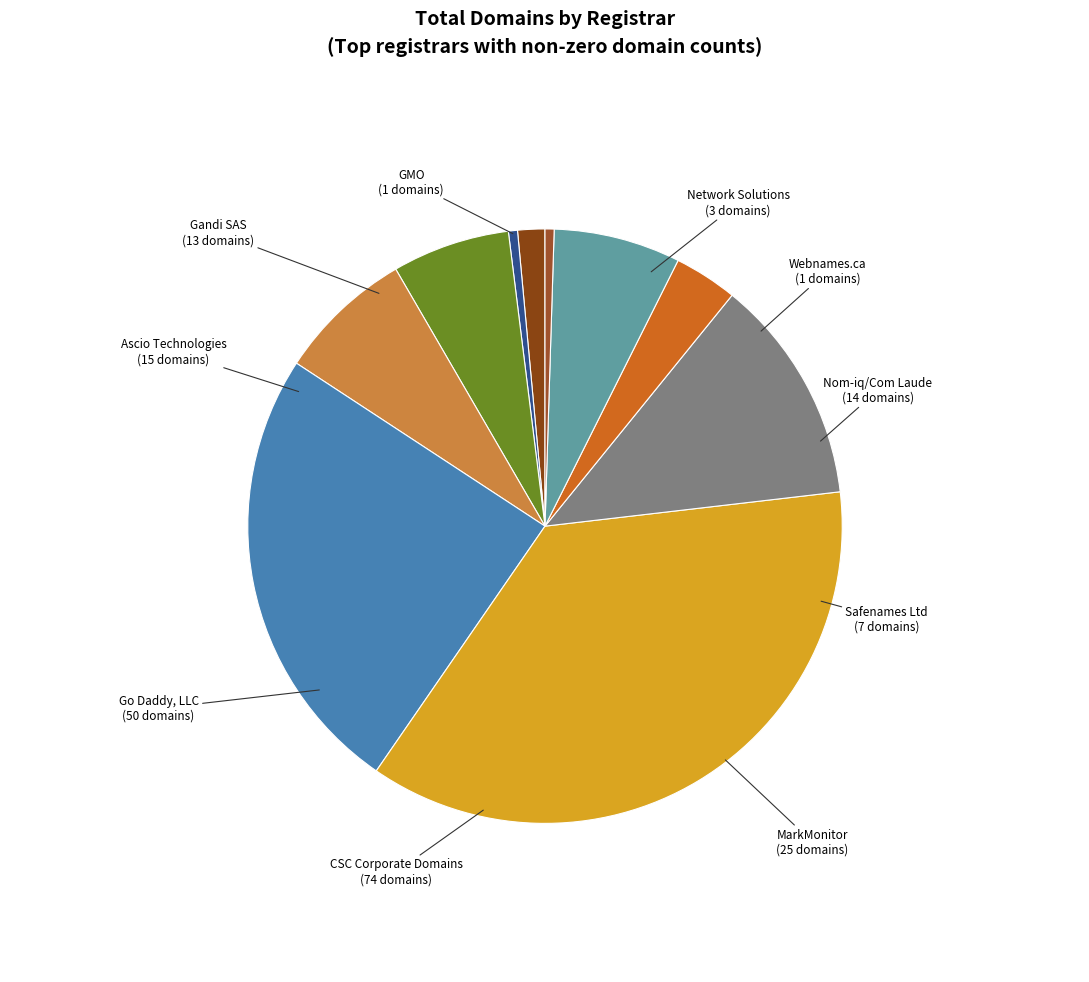

What is the largest slice in the pie chart?

CSC Corporate Domains